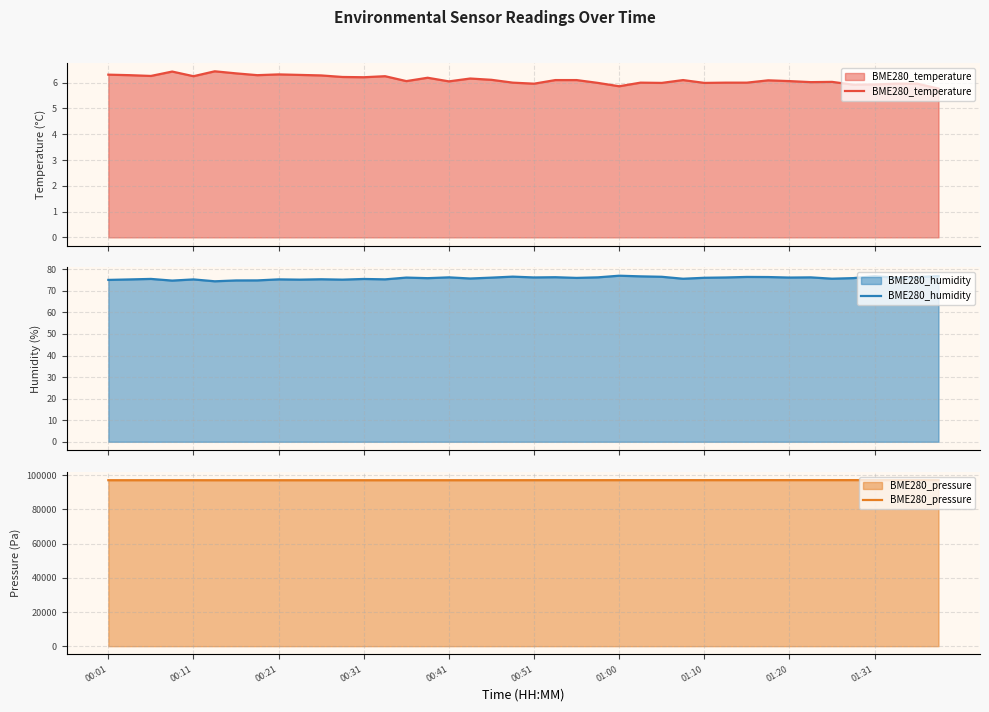

Which series has the widest spread of values?

BME280_pressure